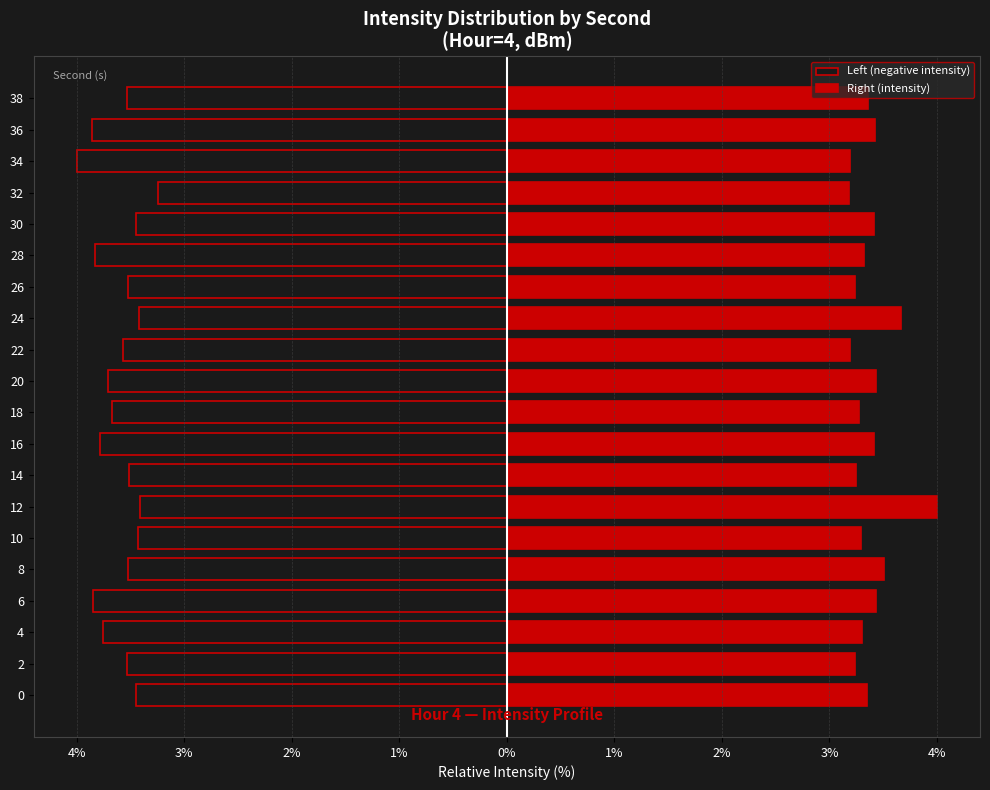

What are all the series names shown in the legend?

Left (negative intensity), Right (intensity)